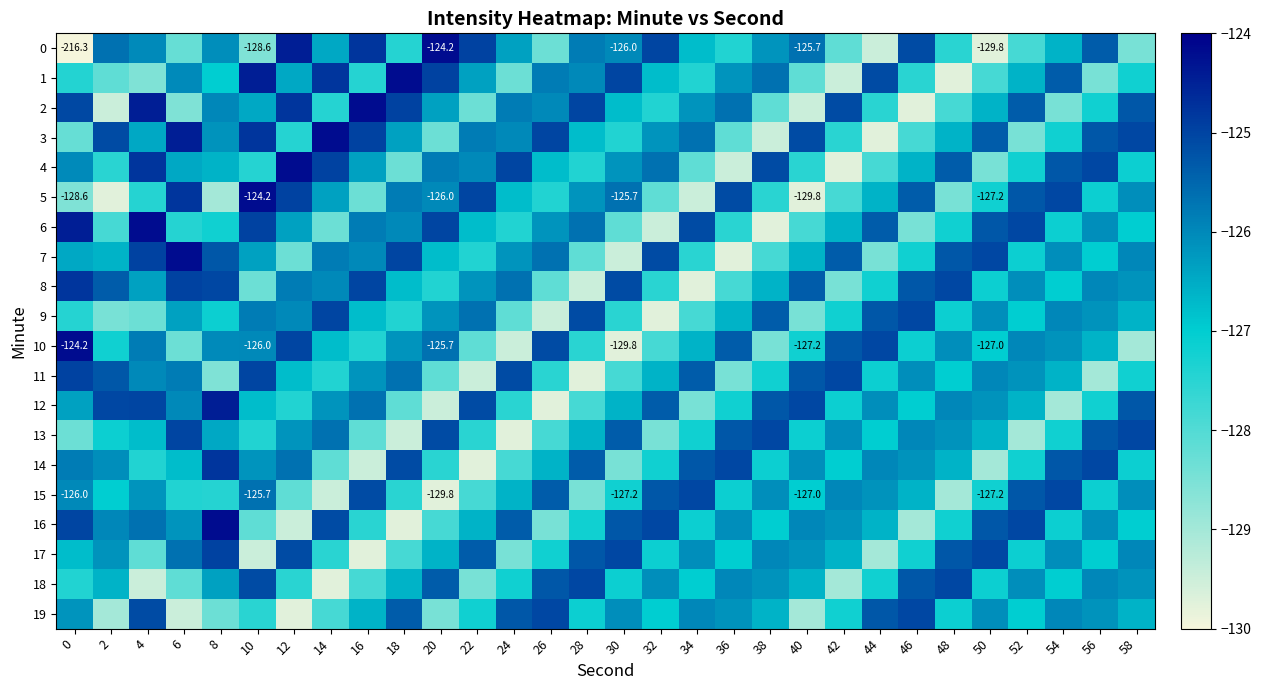

What is the difference between the maximum and minimum values in the 19 series?

4.7